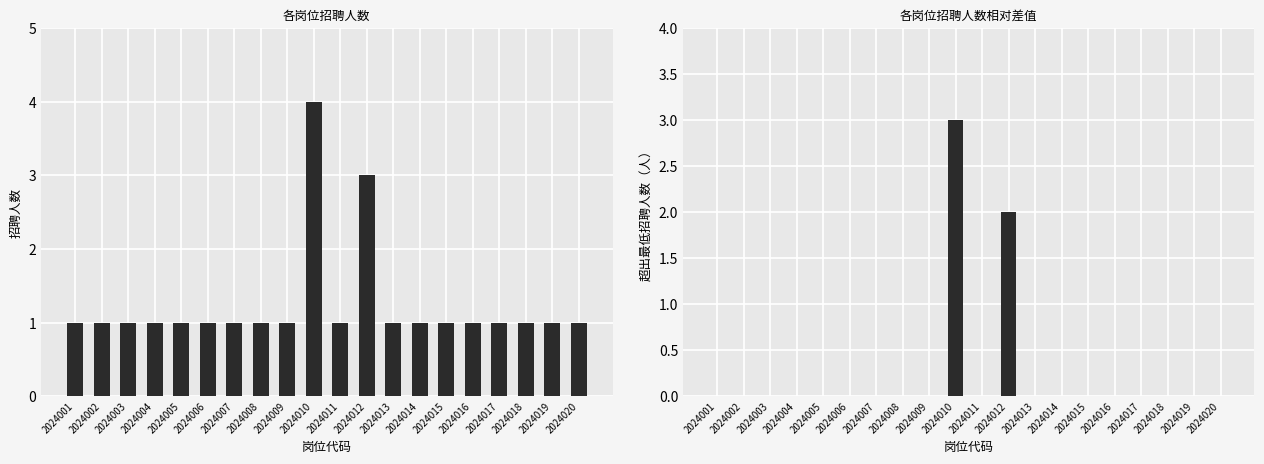

What is the total value across all series at 2024010?

7